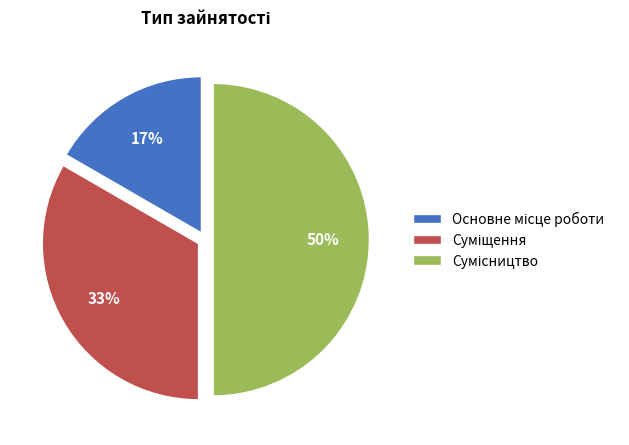

To the nearest percent, what is the average slice percentage?

33%